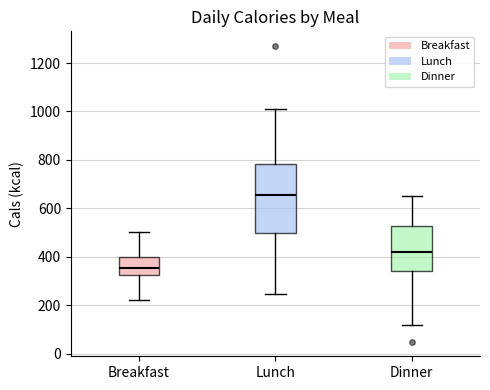

Which box has the lowest median line?

Breakfast